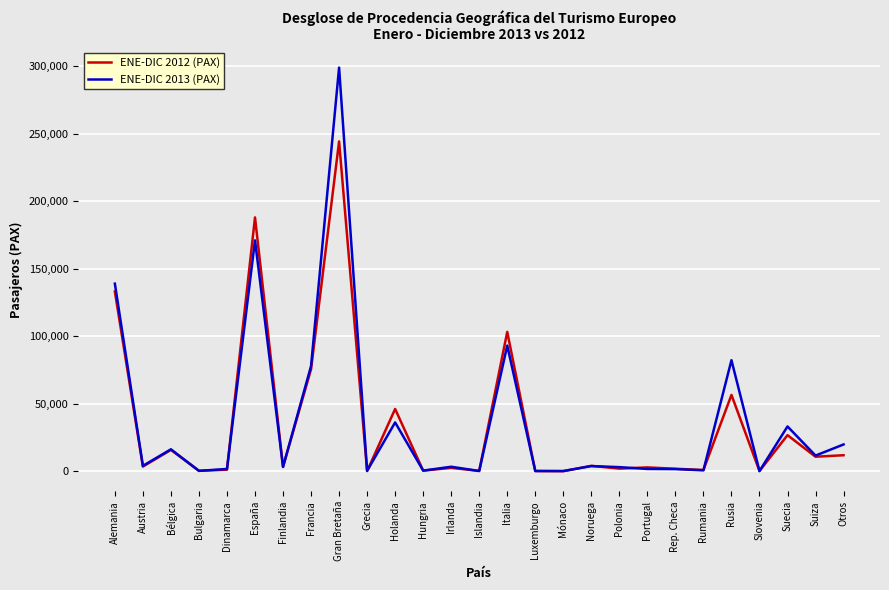

Rank the series by their maximum value, from highest to lowest.

ENE-DIC 2013 (PAX), ENE-DIC 2012 (PAX)